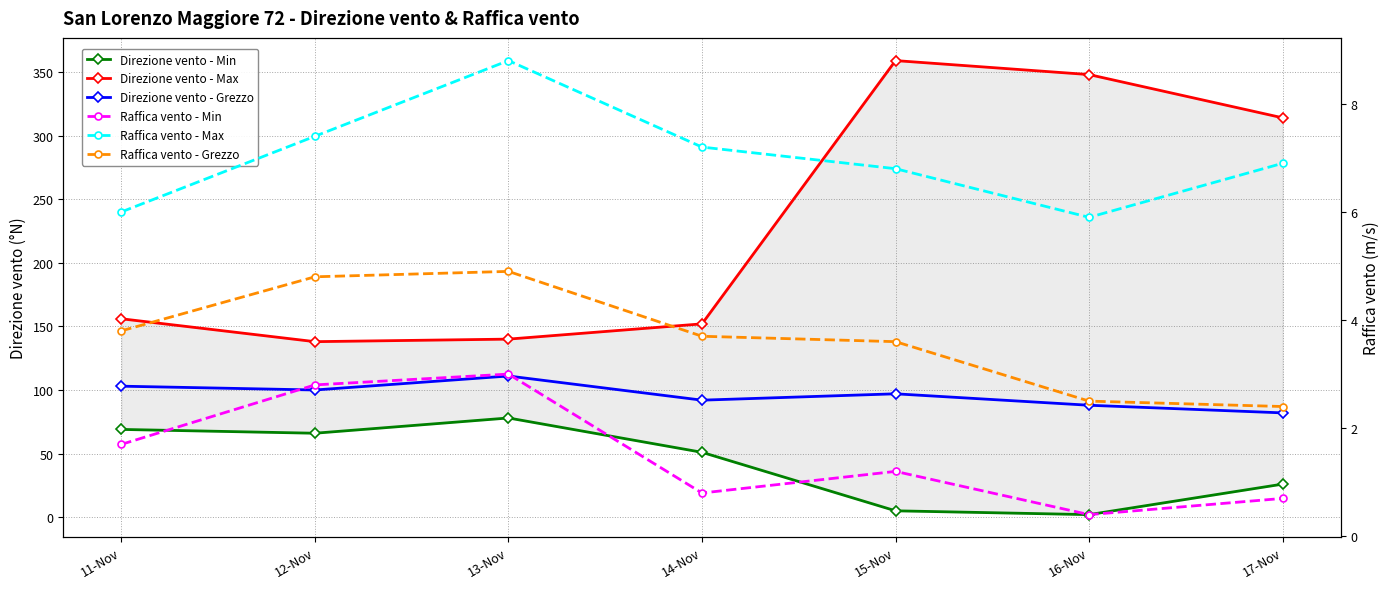

What position from the left is 11-Nov?

1